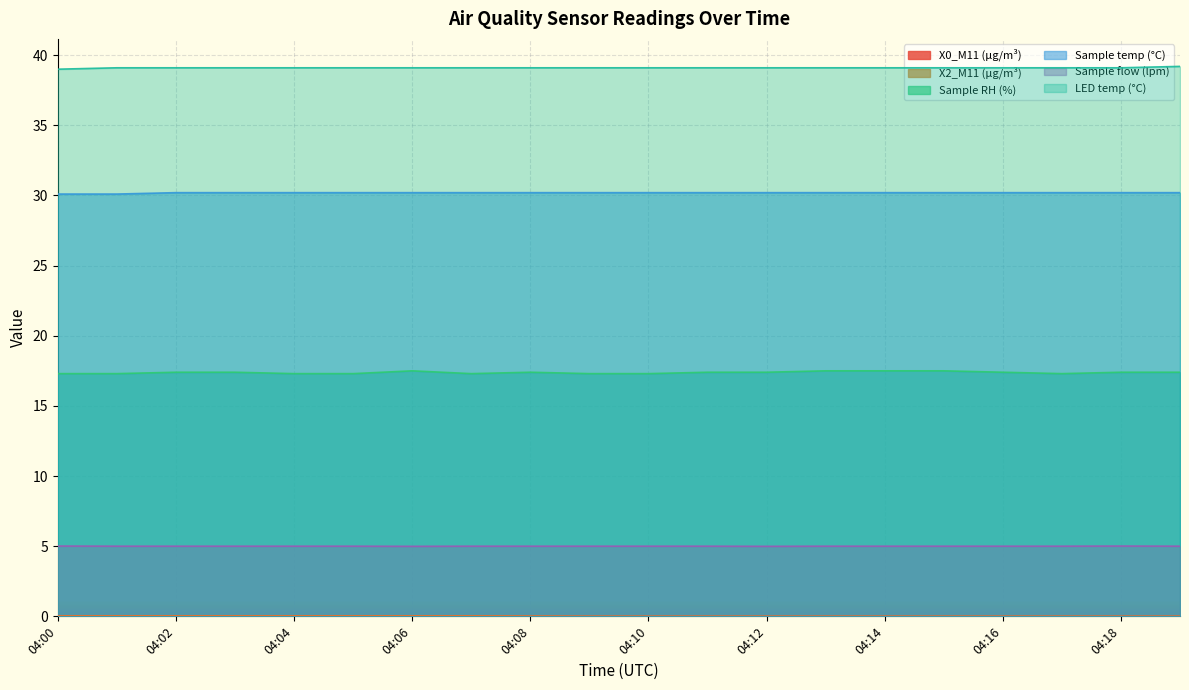

Reading left to right, transcribe all the data shown in this chart.

X0_M11 (μg/m³): 04:00=0.0	04:01=0.0	04:02=0.0	04:03=0.0	04:04=0.0	04:05=0.0	04:06=0.0	04:07=0.0	04:08=0.0	04:09=0.0	04:10=0.0	04:11=0.0	04:12=0.0	04:13=0.0	04:14=0.0	04:15=0.0	04:16=0.0	04:17=0.0	04:18=0.0	04:19=0.0
X2_M11 (μg/m³): 04:00=0.0	04:01=0.0	04:02=0.0	04:03=0.0	04:04=0.0	04:05=0.0	04:06=0.0	04:07=0.0	04:08=0.0	04:09=0.0	04:10=0.0	04:11=0.0	04:12=0.0	04:13=0.0	04:14=0.0	04:15=0.0	04:16=0.0	04:17=0.0	04:18=0.0	04:19=0.0
Sample RH (%): 04:00=17.3	04:01=17.3	04:02=17.4	04:03=17.4	04:04=17.3	04:05=17.3	04:06=17.5	04:07=17.3	04:08=17.4	04:09=17.3	04:10=17.3	04:11=17.4	04:12=17.4	04:13=17.5	04:14=17.5	04:15=17.5	04:16=17.4	04:17=17.3	04:18=17.4	04:19=17.4
Sample temp (°C): 04:00=30.1	04:01=30.1	04:02=30.2	04:03=30.2	04:04=30.2	04:05=30.2	04:06=30.2	04:07=30.2	04:08=30.2	04:09=30.2	04:10=30.2	04:11=30.2	04:12=30.2	04:13=30.2	04:14=30.2	04:15=30.2	04:16=30.2	04:17=30.2	04:18=30.2	04:19=30.2
Sample flow (lpm): 04:00=5.0	04:01=5.0	04:02=5.0	04:03=5.0	04:04=5.0	04:05=5.0	04:06=5.0	04:07=5.0	04:08=5.0	04:09=5.0	04:10=5.0	04:11=5.0	04:12=5.0	04:13=5.0	04:14=5.0	04:15=5.0	04:16=5.0	04:17=5.0	04:18=5.0	04:19=5.0
LED temp (°C): 04:00=39.0	04:01=39.1	04:02=39.1	04:03=39.1	04:04=39.1	04:05=39.1	04:06=39.1	04:07=39.1	04:08=39.1	04:09=39.1	04:10=39.1	04:11=39.1	04:12=39.1	04:13=39.1	04:14=39.1	04:15=39.1	04:16=39.1	04:17=39.1	04:18=39.1	04:19=39.2